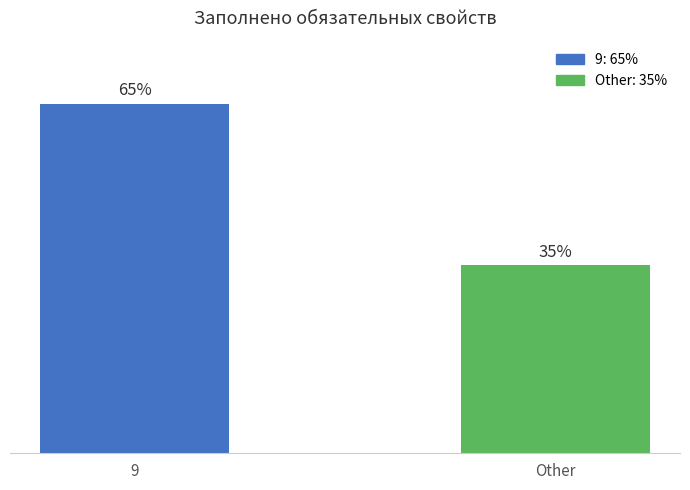

What is the label of the 2nd bar from the left?

Other